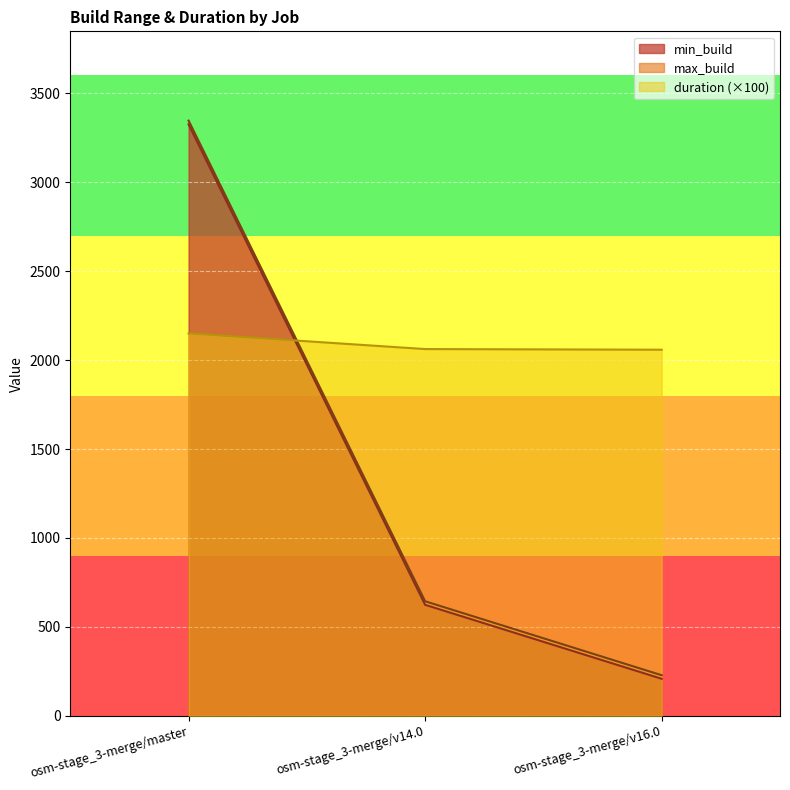

Which series changed the most between osm-stage_3-merge/v14.0 and osm-stage_3-merge/v16.0?

min_build